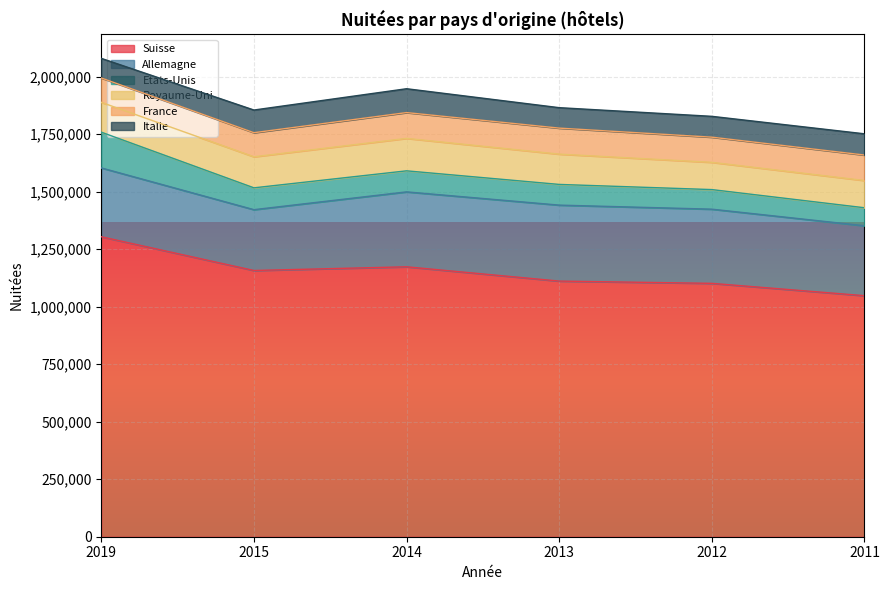

True or false: Italie and Suisse intersect in this chart.

False